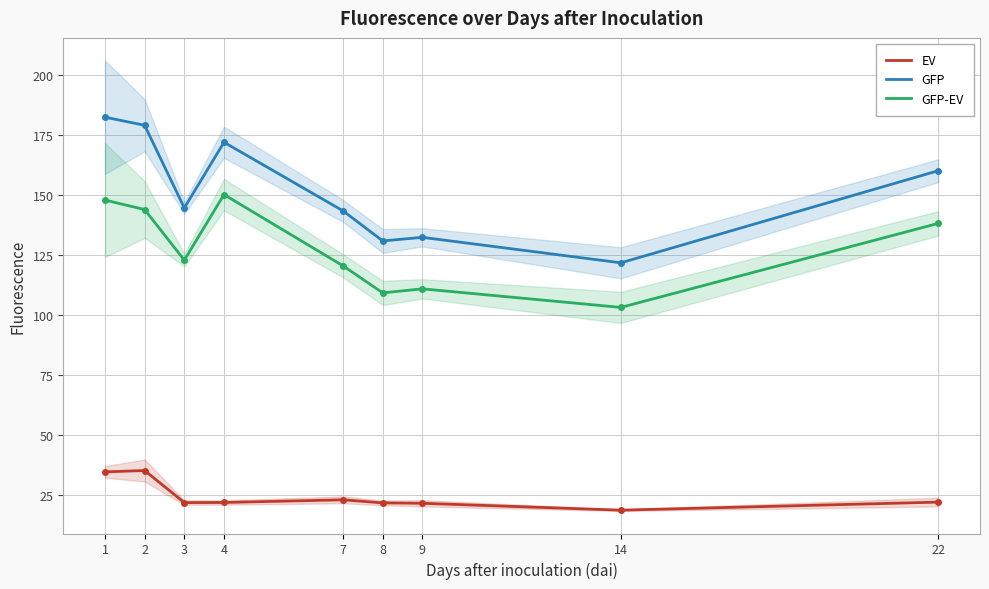

The GFP series shows 172.1 at 4. True or false?

True